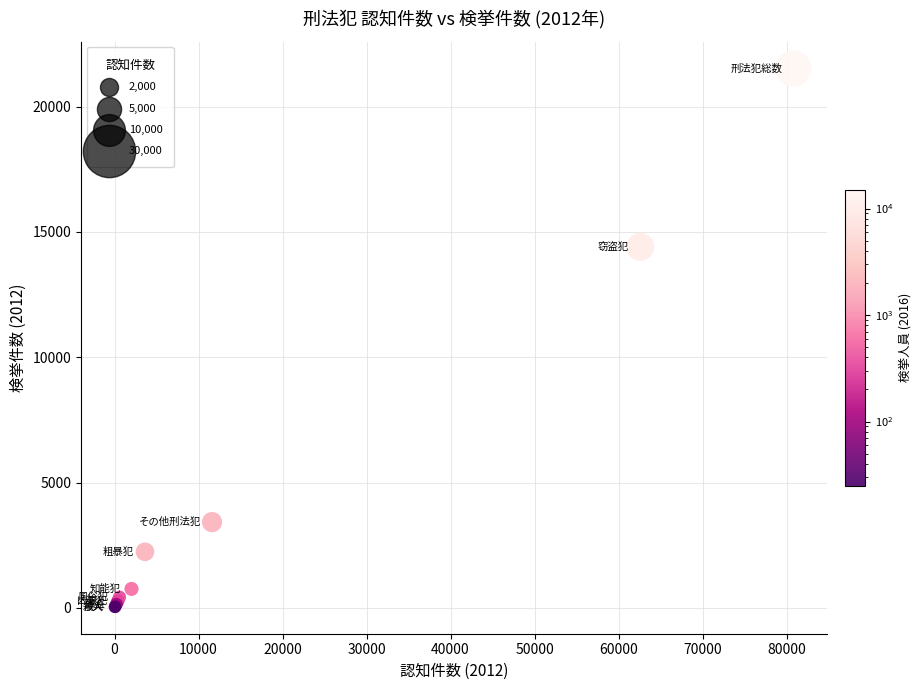

What Y value in the scatter plot is closest to 10778?

14404